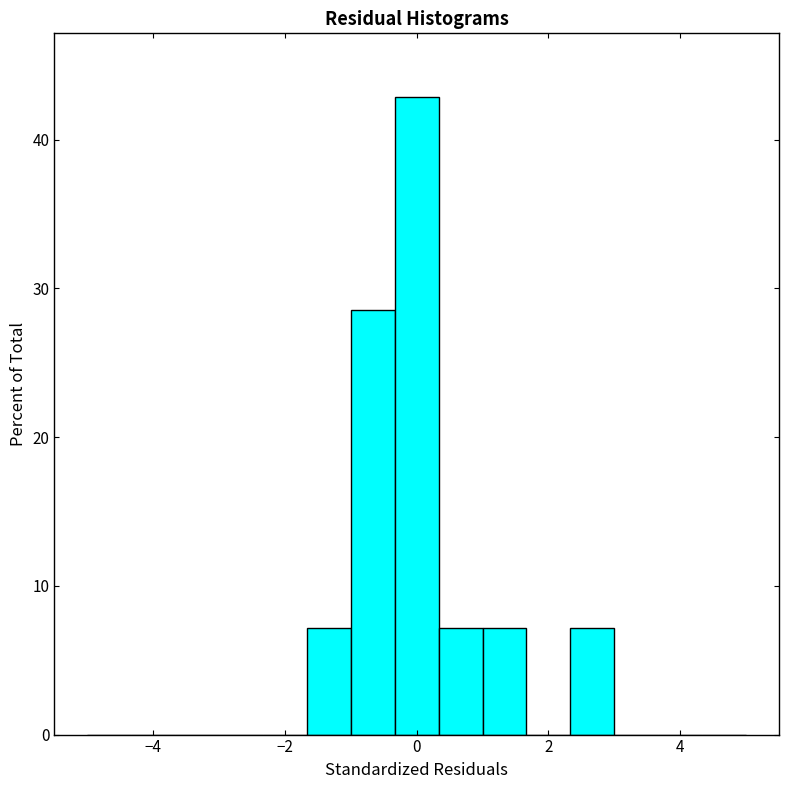

Read against the x-axis, roughly where is the centre of the tallest bar?

0.0